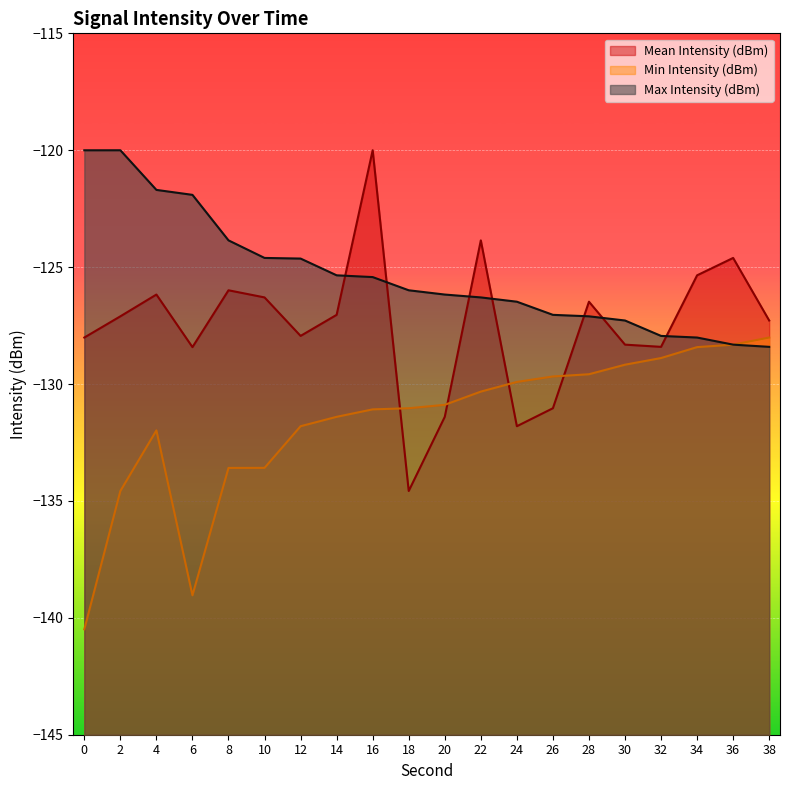

How many values in the Max Intensity (dBm) series are below -125?

13